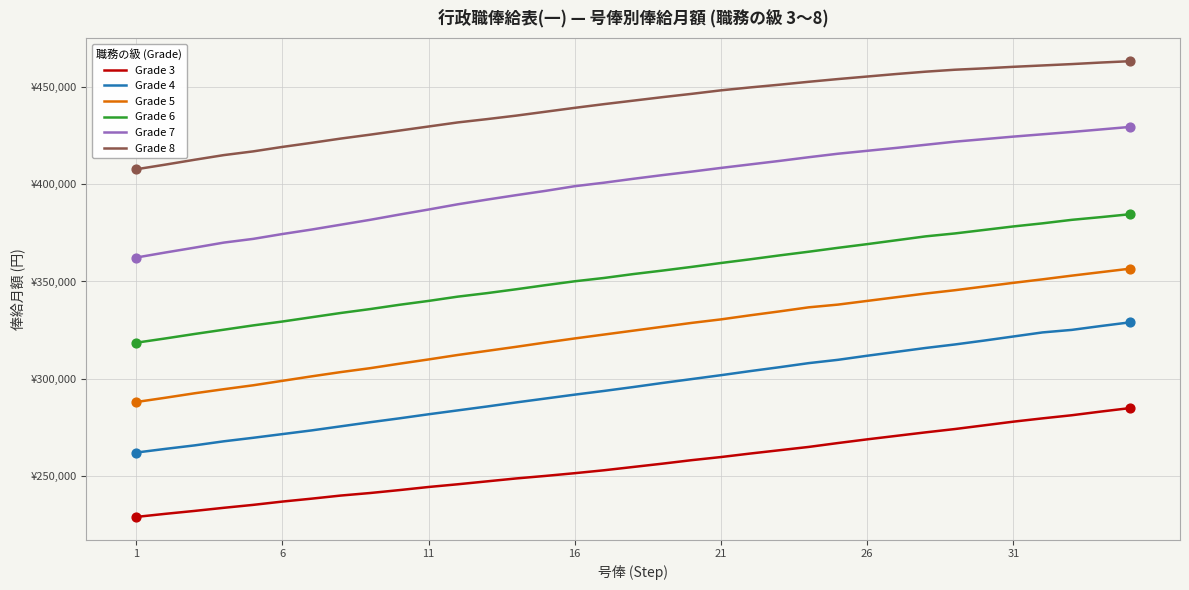

Which series has the largest total across all categories?

Grade 8